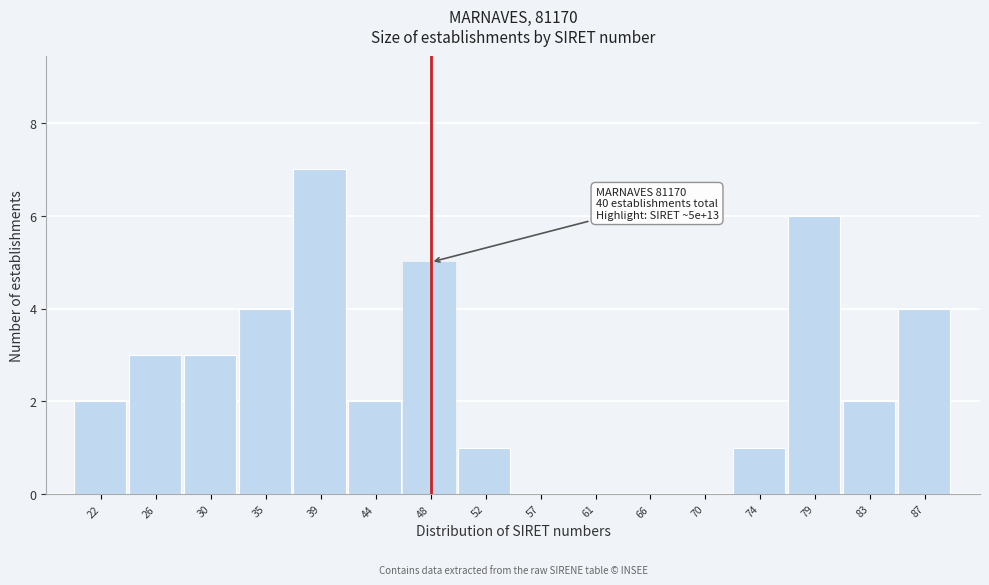

Reading right to left, transcribe all the data shown in this chart.

87=4	83=2	79=6	74=1	70=0	66=0	61=0	57=0	52=1	48=5	44=2	39=7	35=4	30=3	26=3	22=2